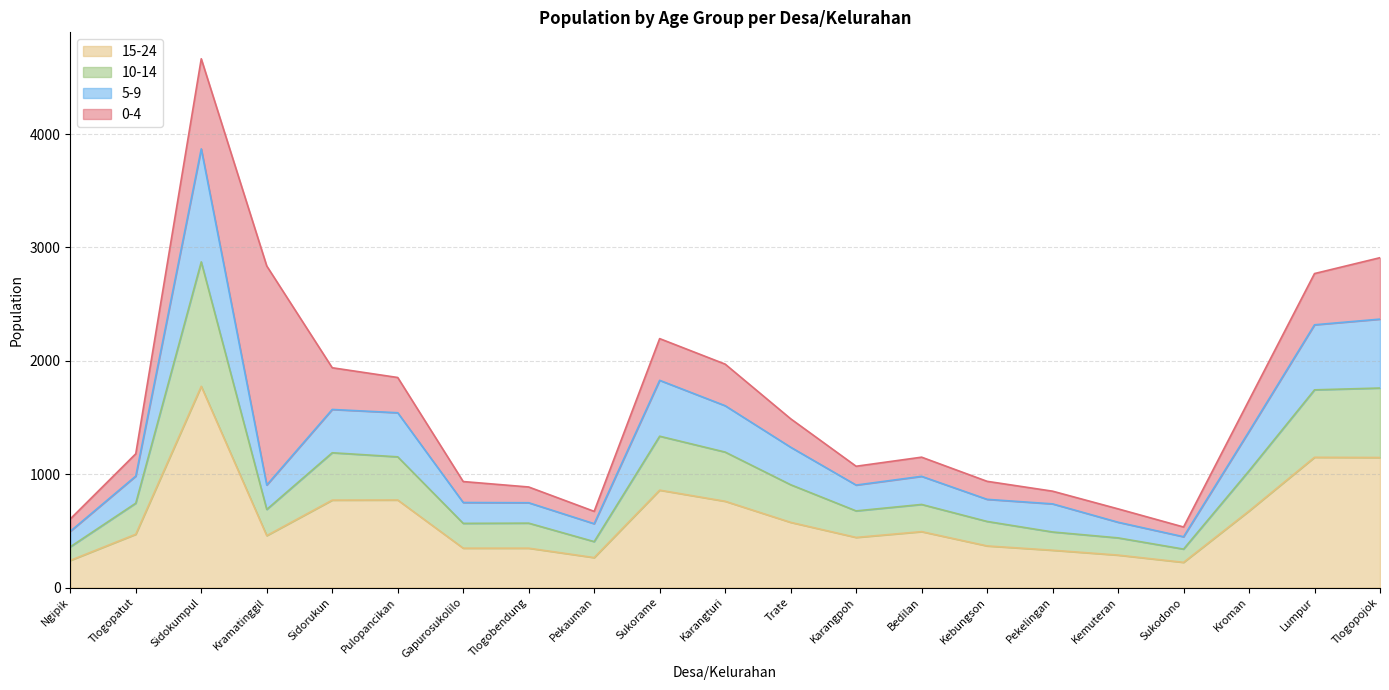

True or false: 15-24 has more than 1 points higher than both neighbors.

True